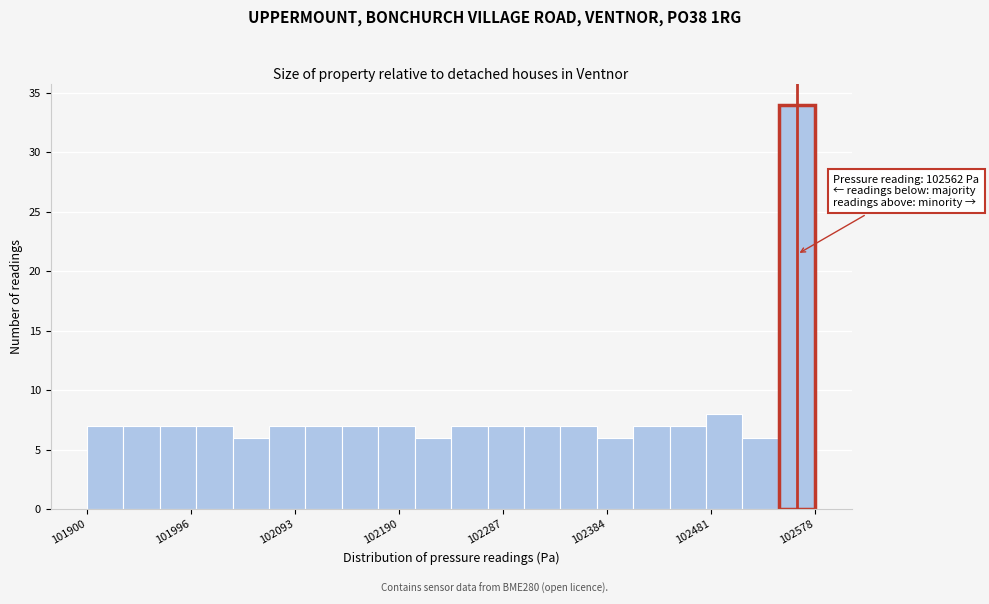

Read against the x-axis, roughly where is the centre of the tallest bar?

102560